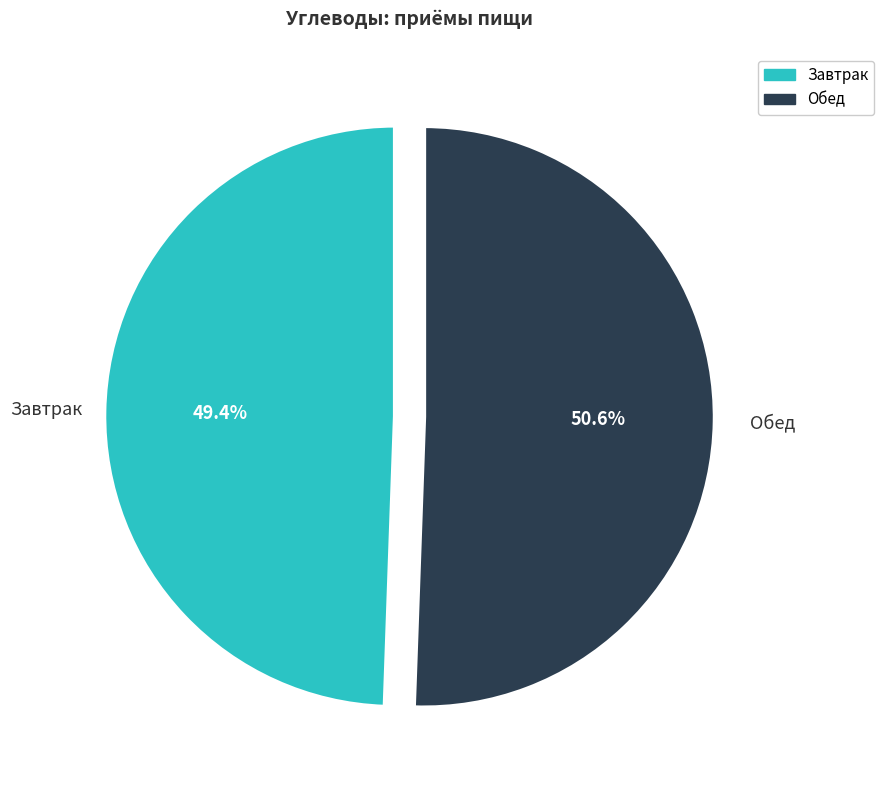

Does any single category account for the majority?

Yes